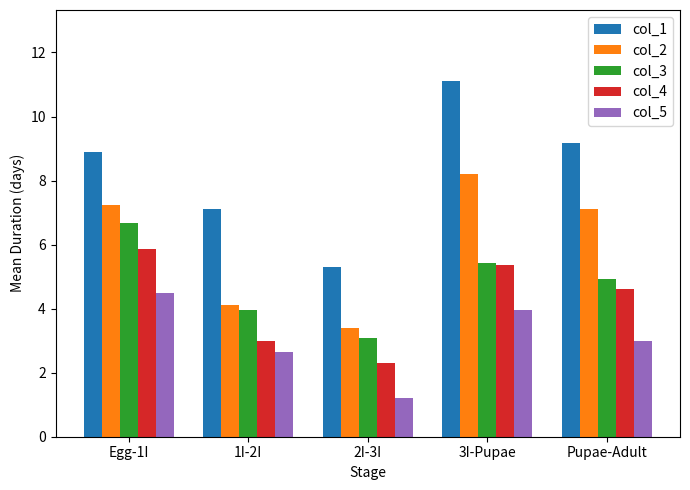

At which category does the chart reach its minimum across all series?

2I-3I